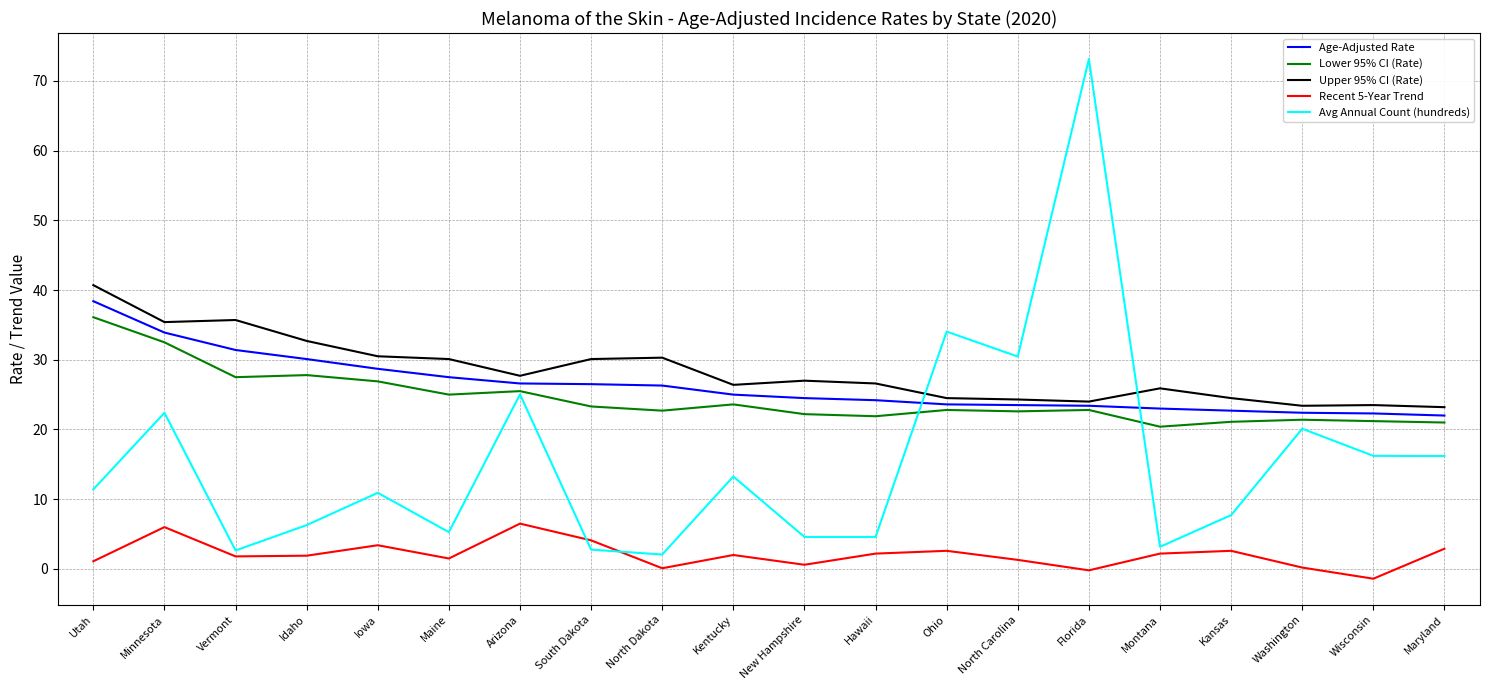

What is the total value across all series at Maryland?

85.3